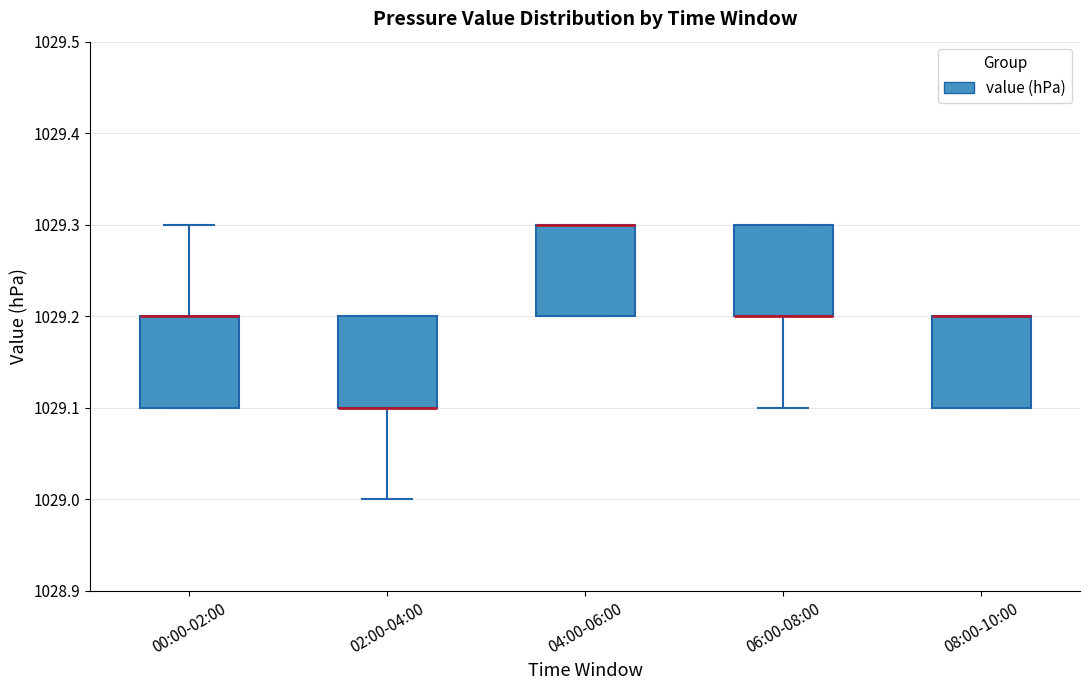

Reading left to right, read every box against the y-axis: the position of its median line, the range the box covers, and the ends of its whiskers. The values are not printed on the chart, so give them approximately, as read against the axis.

00:00-02:00: median 1029.2 (drawn on the box's upper edge), box 1029.1 to 1029.2, whiskers 1029.1 to 1029.3
02:00-04:00: median 1029.1 (drawn on the box's lower edge), box 1029.1 to 1029.2, whiskers 1029.0 to 1029.2
04:00-06:00: median 1029.3 (drawn on the box's upper edge), box 1029.2 to 1029.3, whiskers 1029.2 to 1029.3
06:00-08:00: median 1029.2 (drawn on the box's lower edge), box 1029.2 to 1029.3, whiskers 1029.1 to 1029.3
08:00-10:00: median 1029.2 (drawn on the box's upper edge), box 1029.1 to 1029.2, whiskers 1029.1 to 1029.2